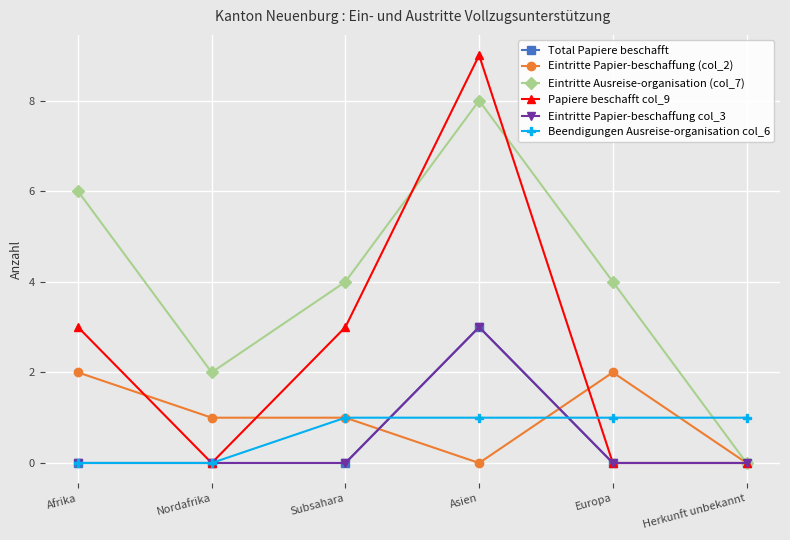

What is the label of the 2nd point from the left?

Nordafrika